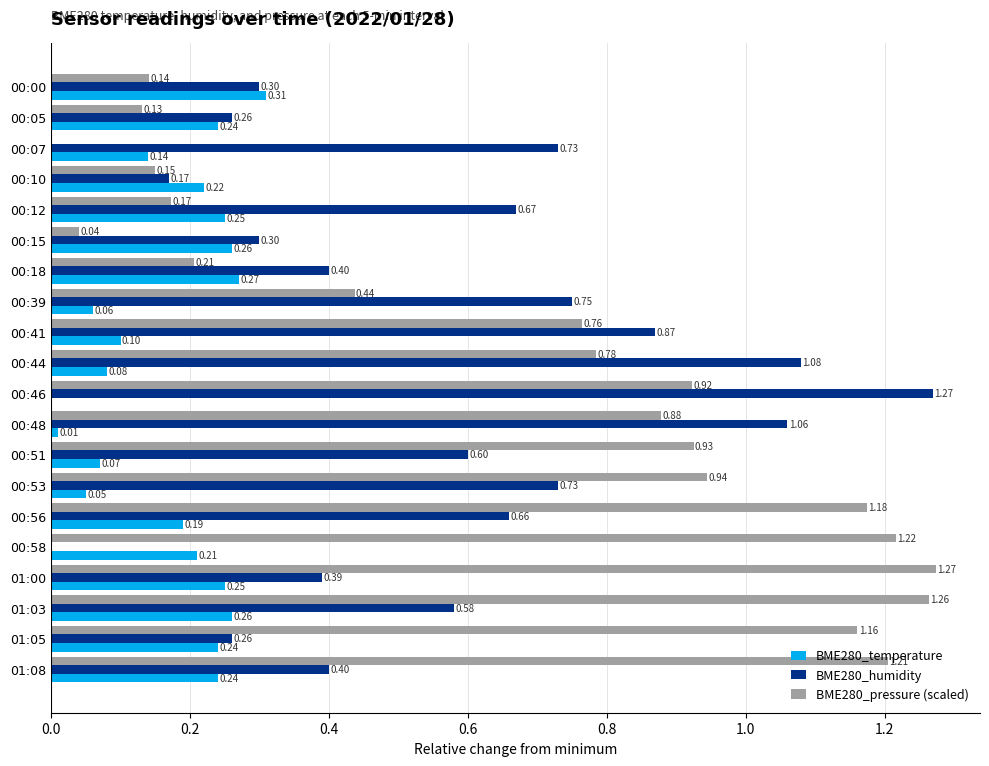

Which series has the largest total across all categories?

BME280_pressure (scaled)